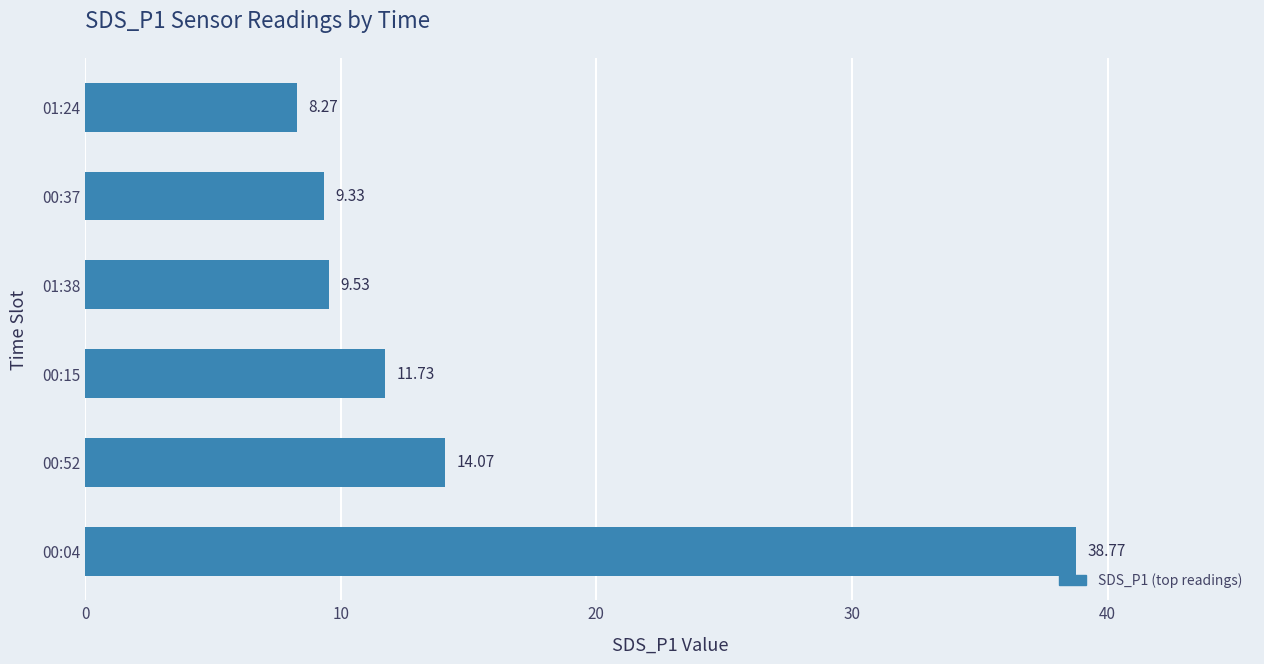

Are the bars grouped side by side (vs. stacked)?

No